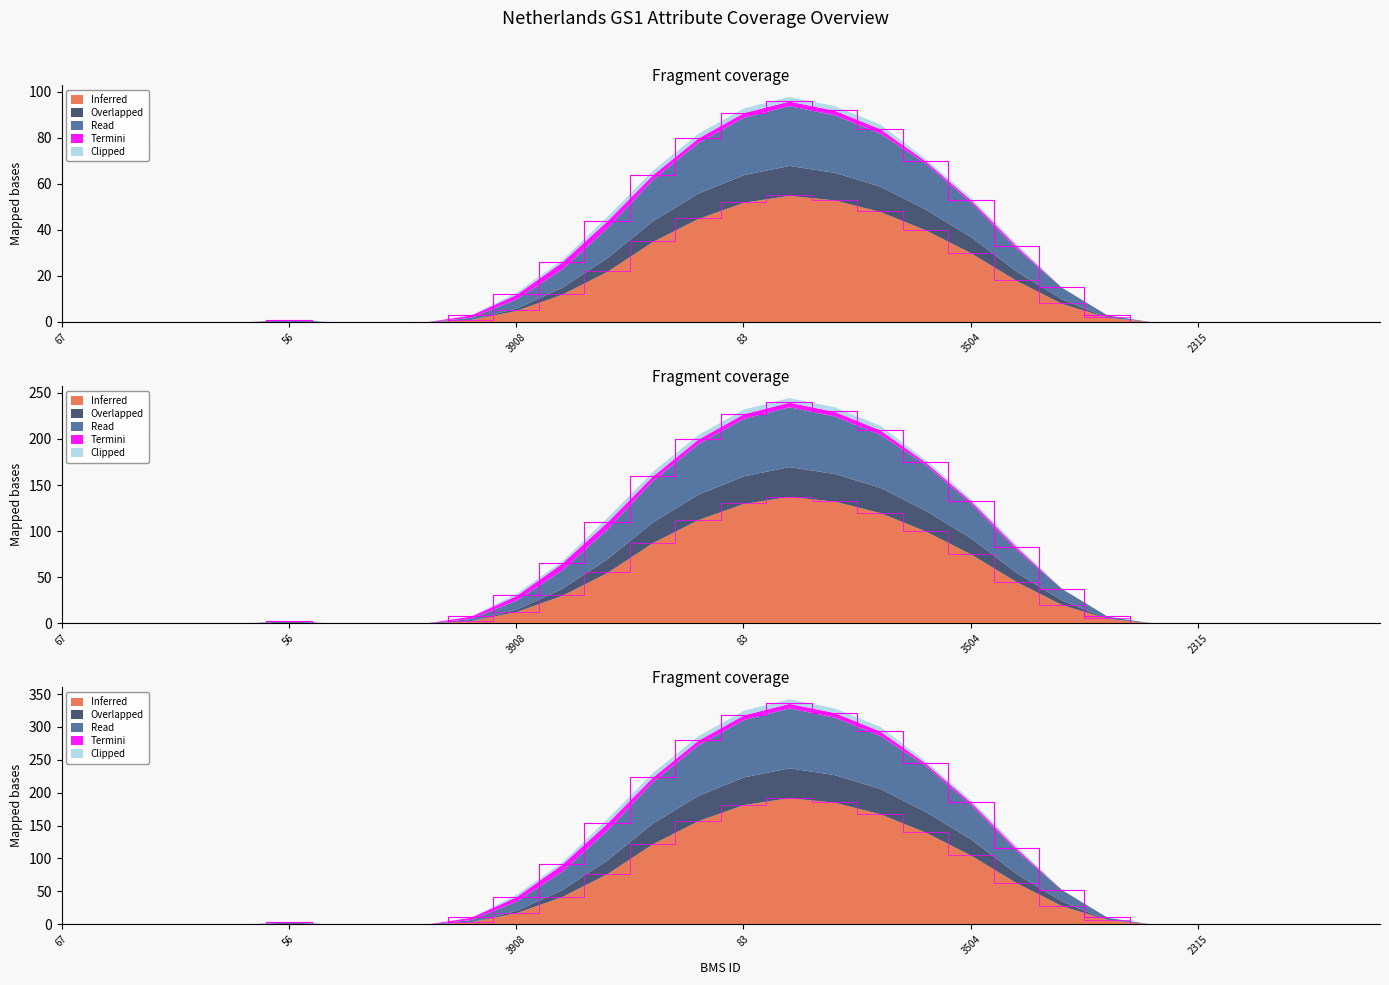

What is the label of the 21st point from the right?

59